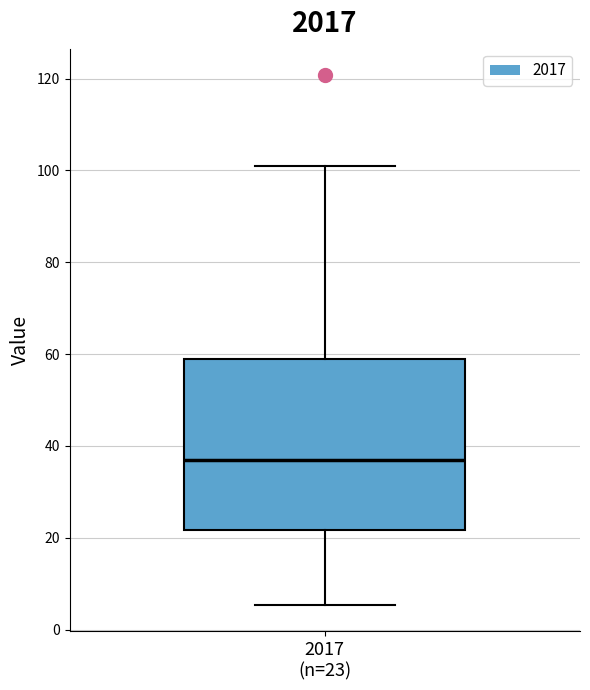

Transcribe this box plot: give where the median line is, the range the box spans, and where the two whiskers end, as read against the y-axis. The values are not printed on the chart, so give them approximately, as read against the axis.

median 36, box 22 to 58, whiskers 6 to 102